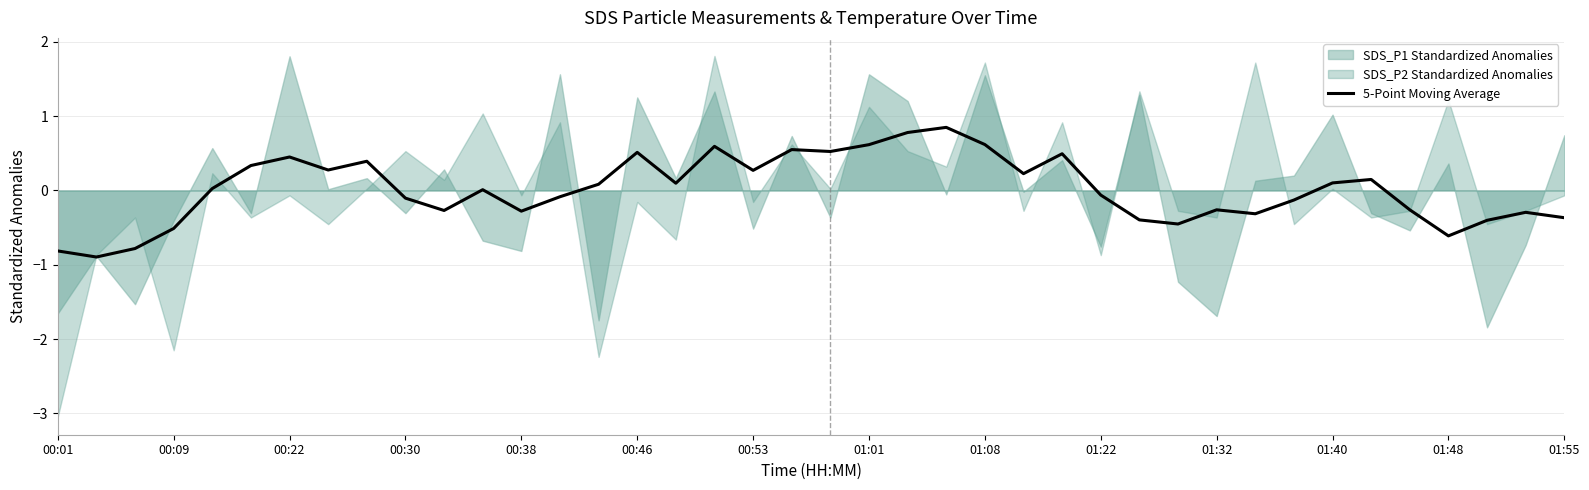

Is it true that 5-Point Moving Average equals 0.1 at 01:01?

False